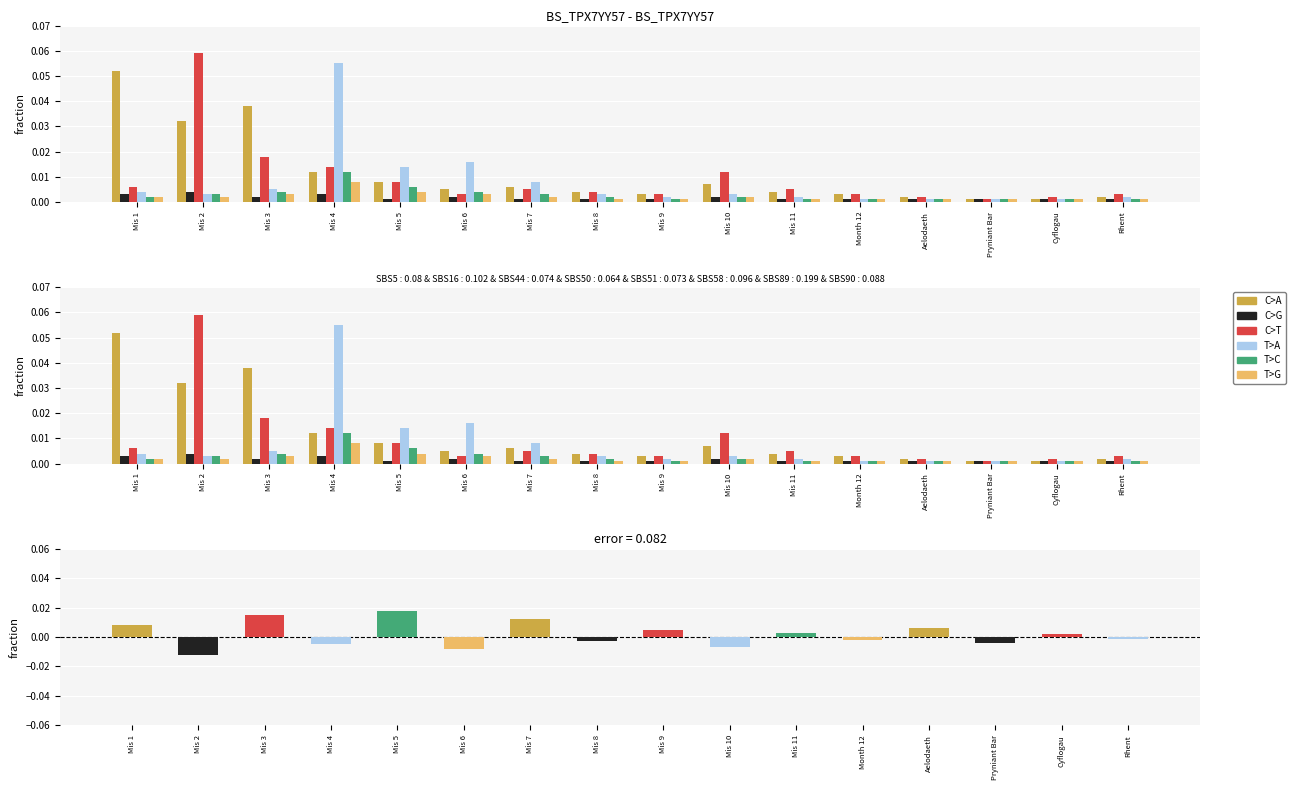

Reading right to left, transcribe all the data shown in this chart.

C>A: 0.0	0.0	0.0	0.0	0.0	0.0	0.0	0.0	0.0	0.0	0.0	0.0	0.0	0.0	0.0	0.1
C>G: 0.0	0.0	0.0	0.0	0.0	0.0	0.0	0.0	0.0	0.0	0.0	0.0	0.0	0.0	0.0	0.0
C>T: 0.0	0.0	0.0	0.0	0.0	0.0	0.0	0.0	0.0	0.0	0.0	0.0	0.0	0.0	0.1	0.0
T>A: 0.0	0.0	0.0	0.0	0.0	0.0	0.0	0.0	0.0	0.0	0.0	0.0	0.1	0.0	0.0	0.0
T>C: 0.0	0.0	0.0	0.0	0.0	0.0	0.0	0.0	0.0	0.0	0.0	0.0	0.0	0.0	0.0	0.0
T>G: 0.0	0.0	0.0	0.0	0.0	0.0	0.0	0.0	0.0	0.0	0.0	0.0	0.0	0.0	0.0	0.0